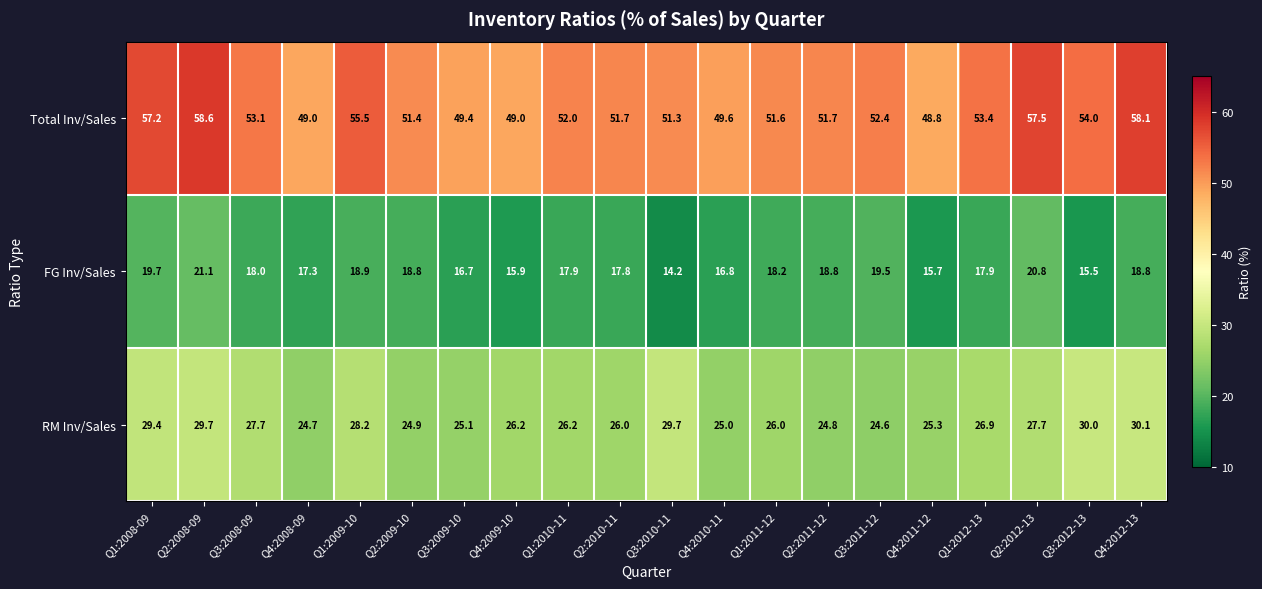

At which category is the sum across all series the highest?

Q2:2008-09